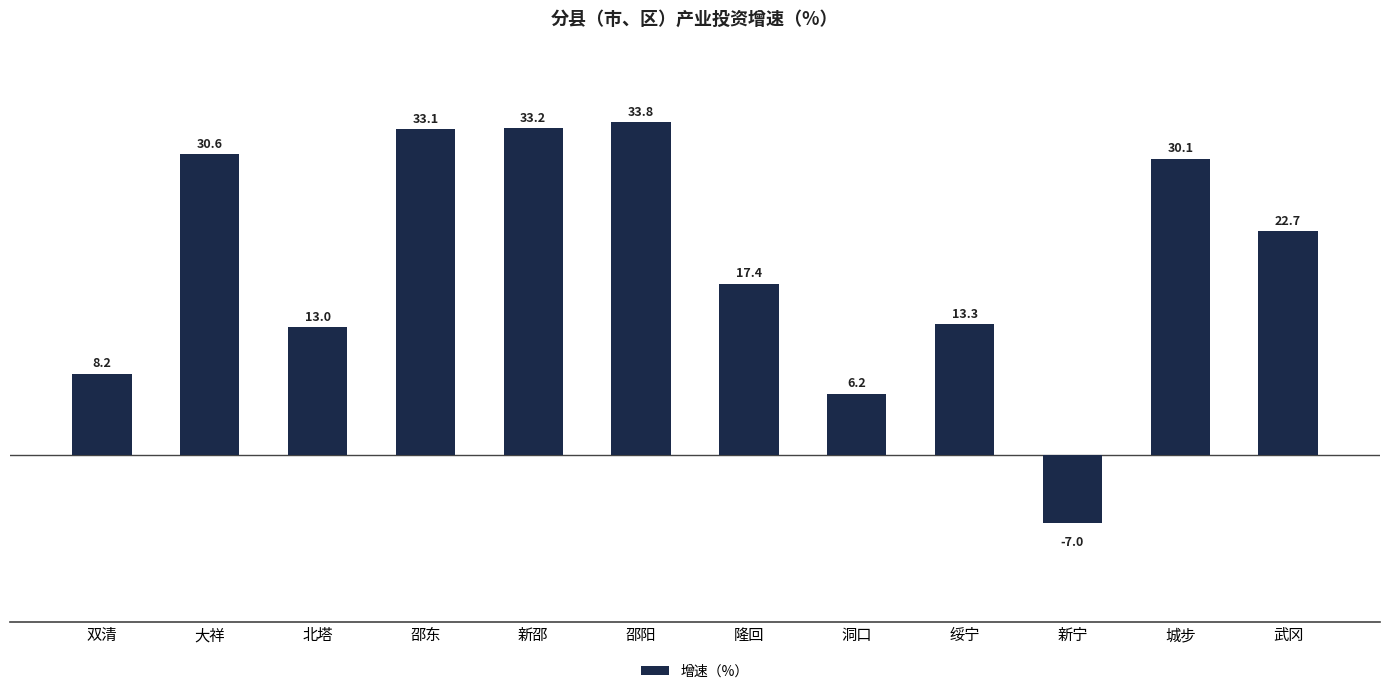

Are the bars grouped side by side (vs. stacked)?

No